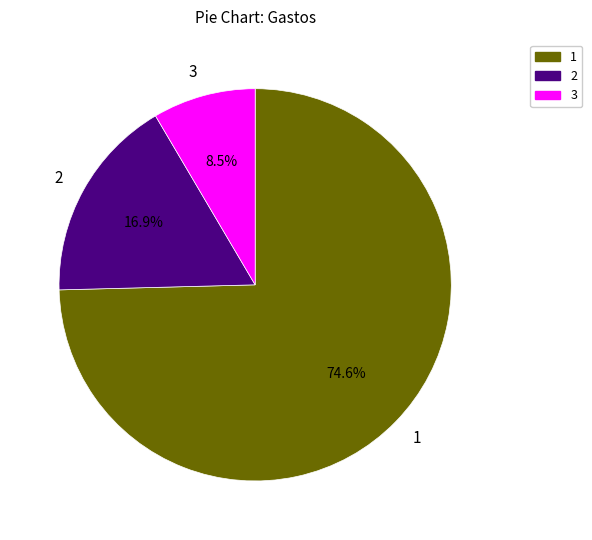

Does any single category account for the majority?

Yes